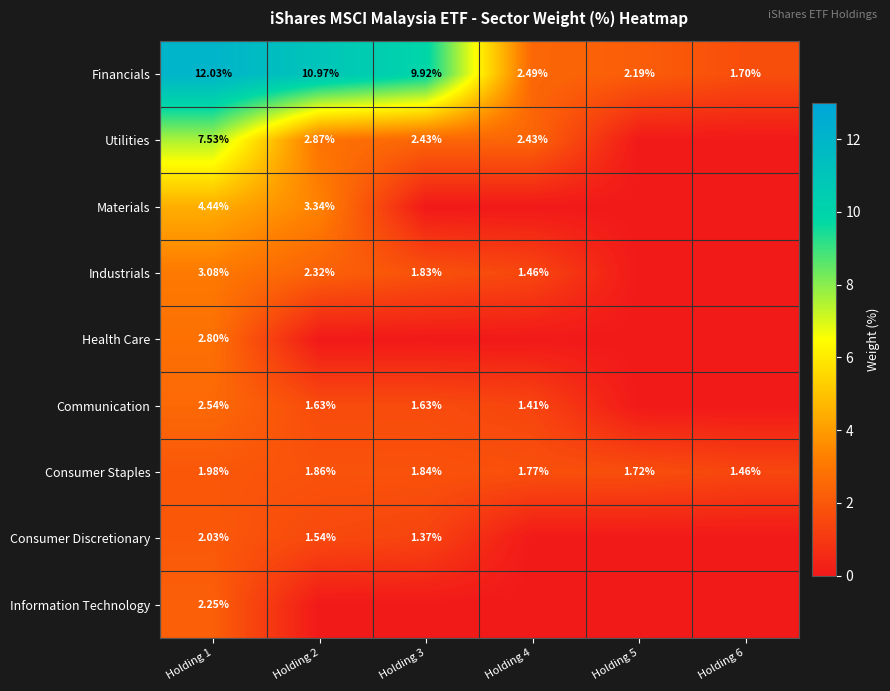

Is the value of Materials at Holding 1 greater than the value of Consumer Staples at Holding 1?

Yes